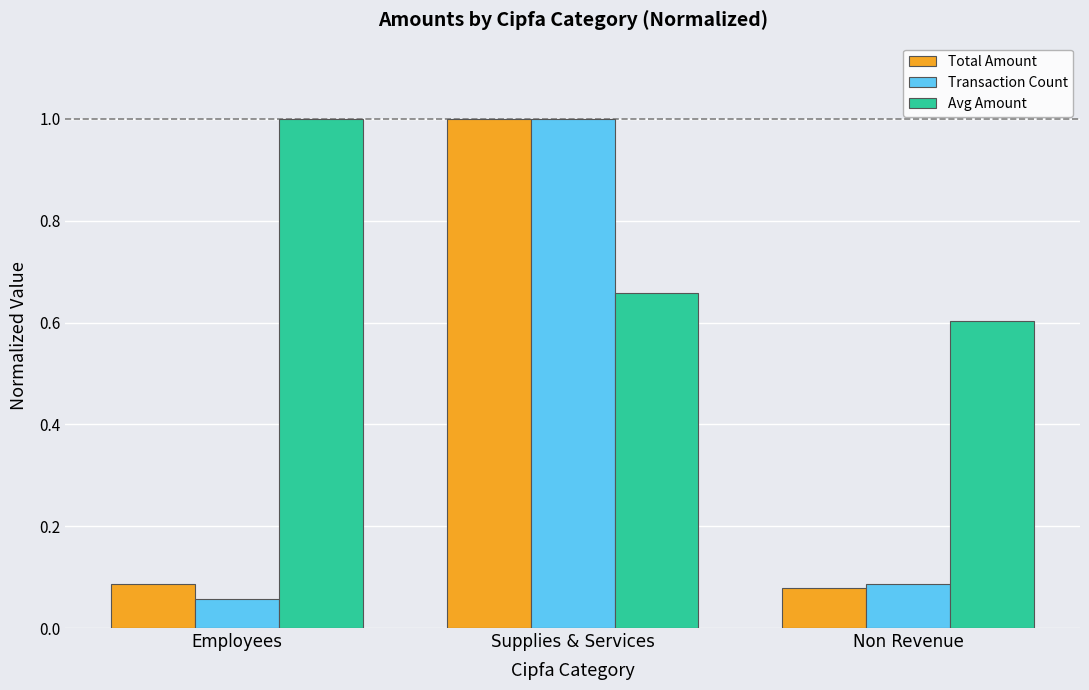

What is the label of the 3rd bar from the right?

Employees